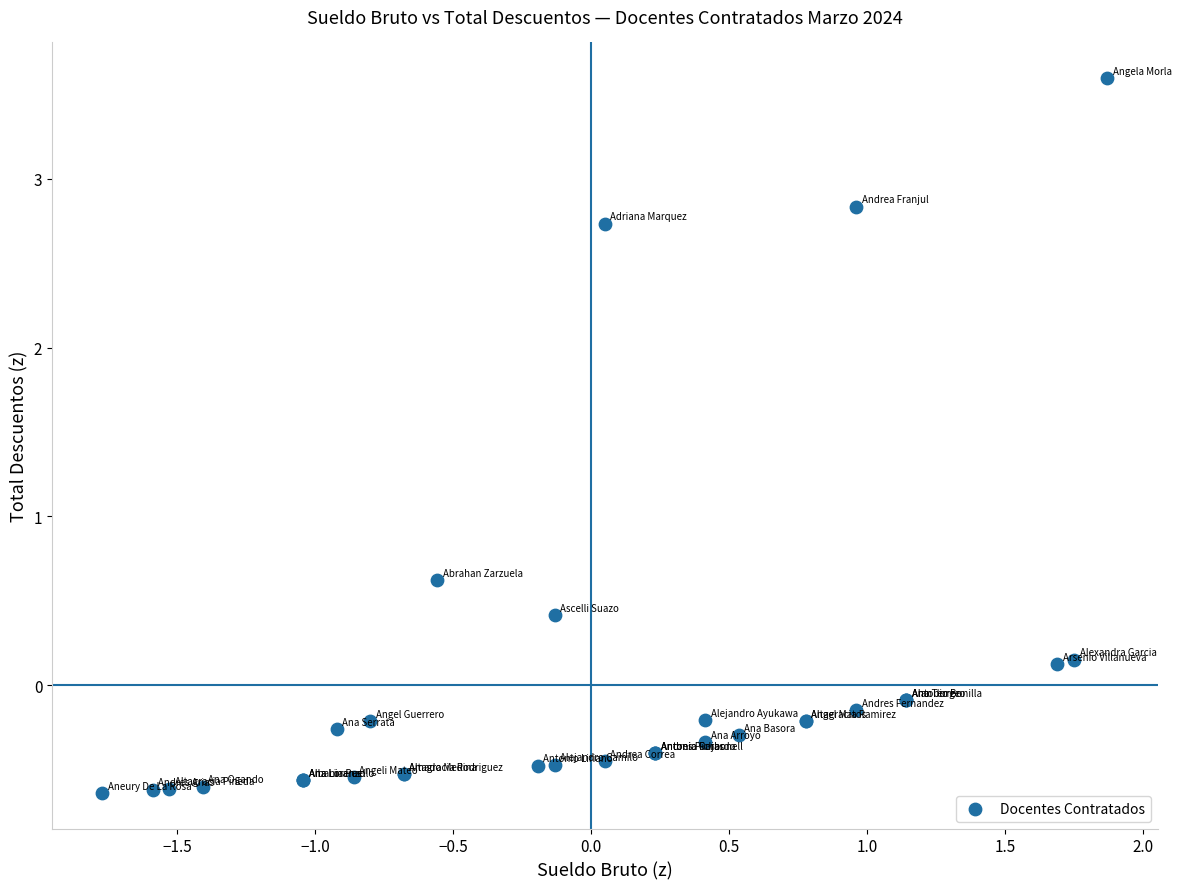

What Y value in the scatter plot is closest to 1?

0.6